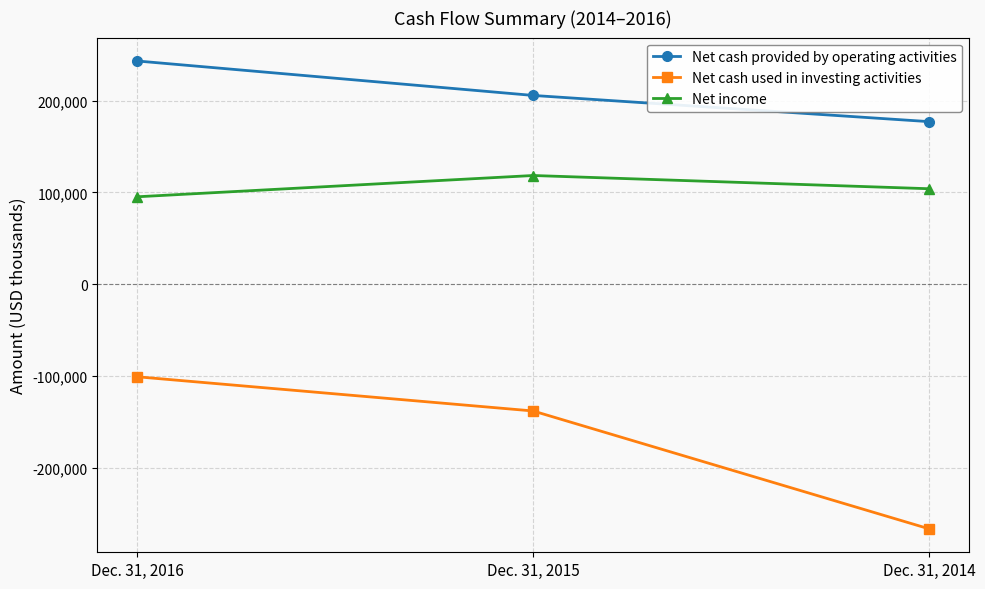

Which category has the highest value across all series?

Dec. 31, 2016